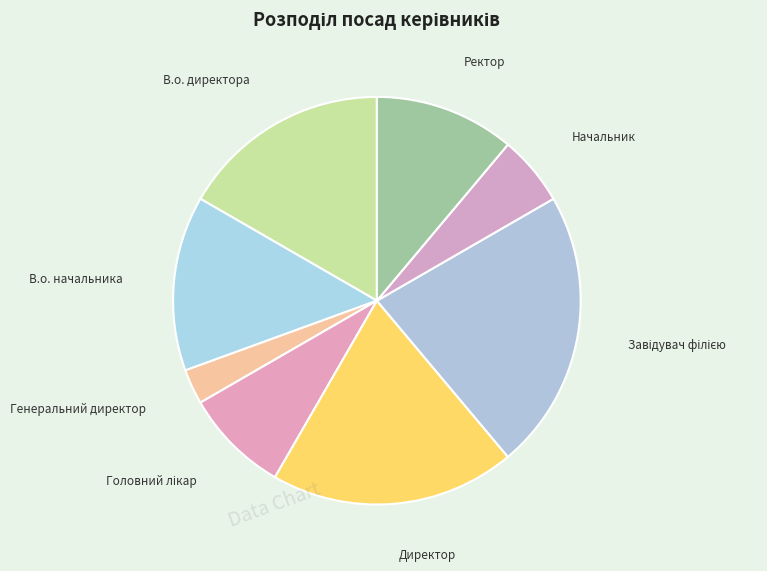

Do Генеральний директор and В.о. директора together represent more than half of the pie?

No